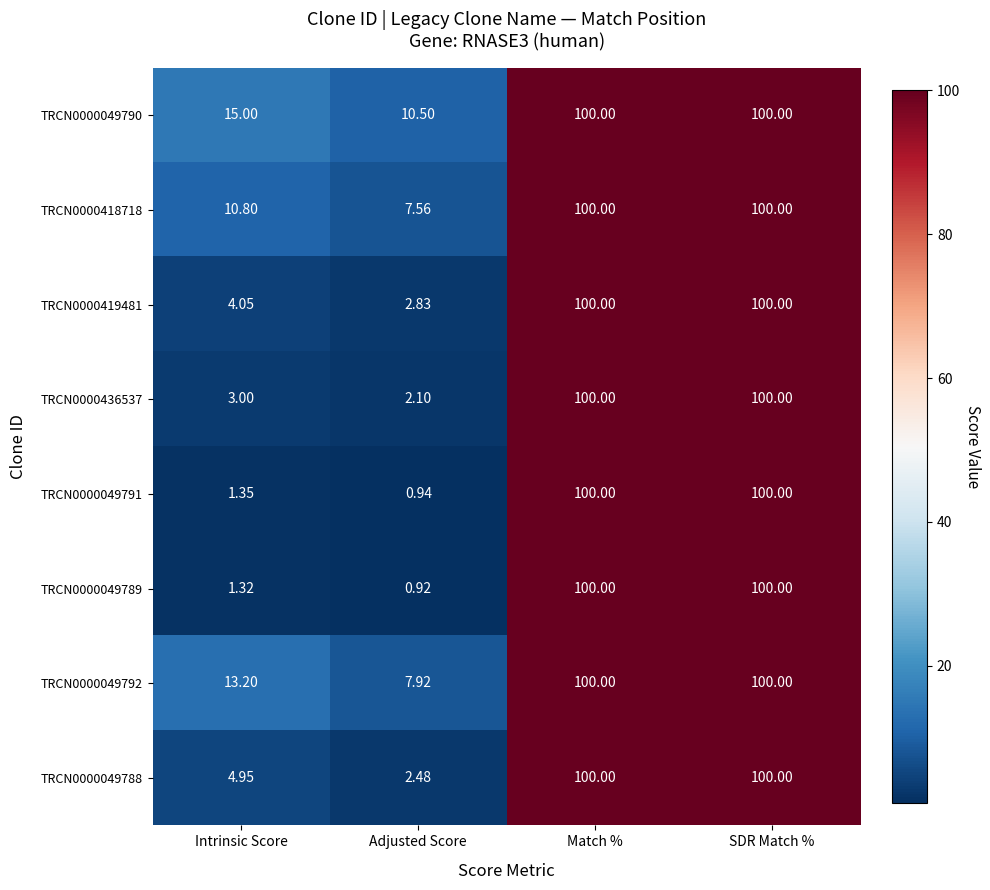

Which label corresponds to the smallest value in the chart?

Adjusted Score